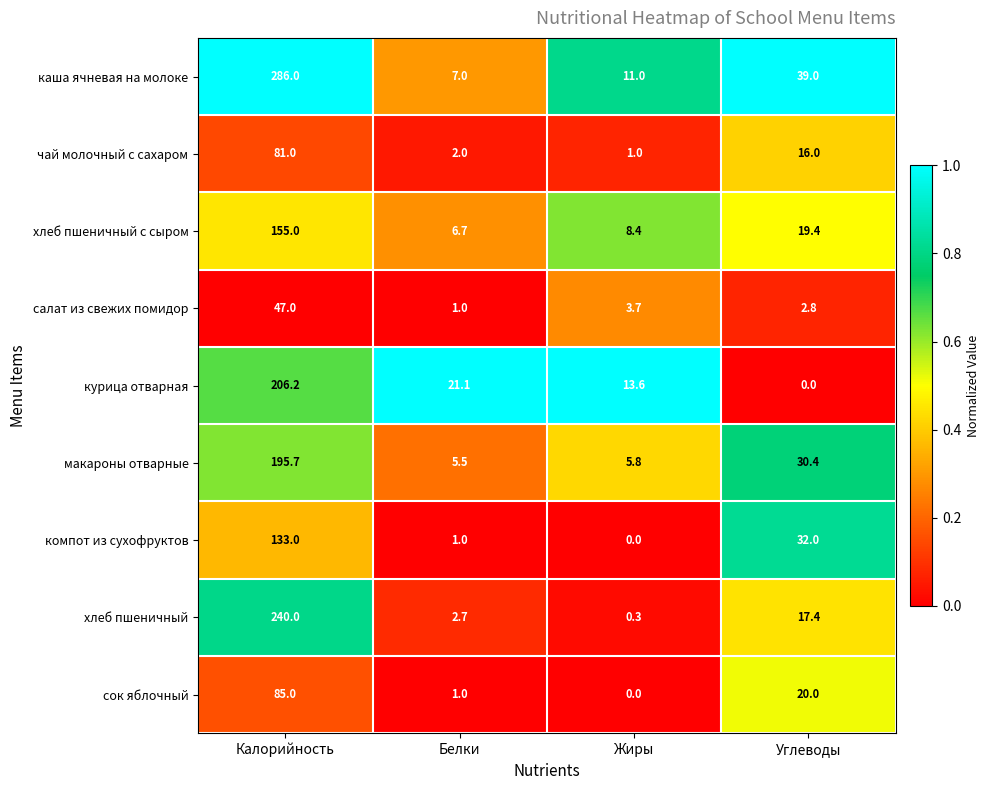

What is the difference between the каша ячневая на молоке values at Калорийность and Белки?

279.0